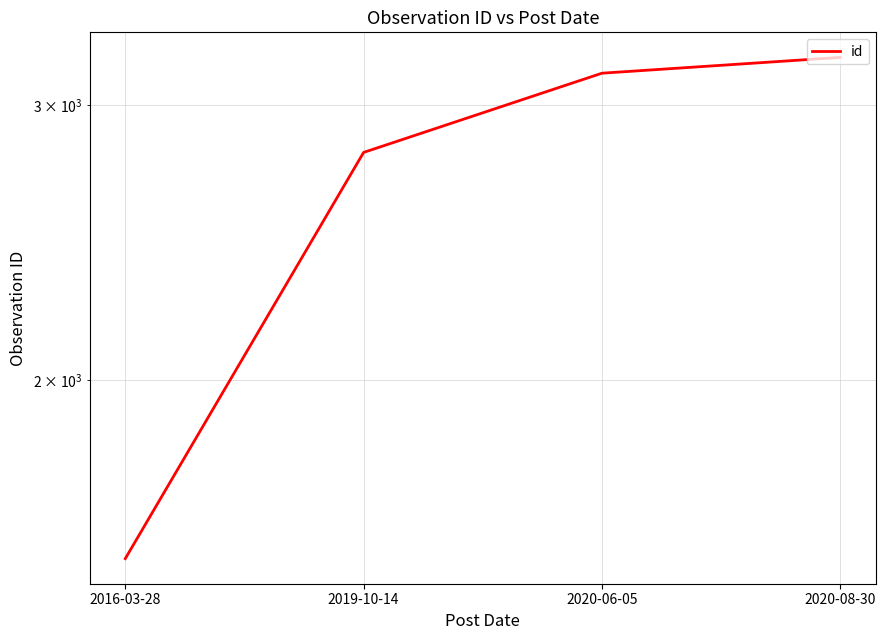

At which category does the chart reach its minimum across all series?

2016-03-28